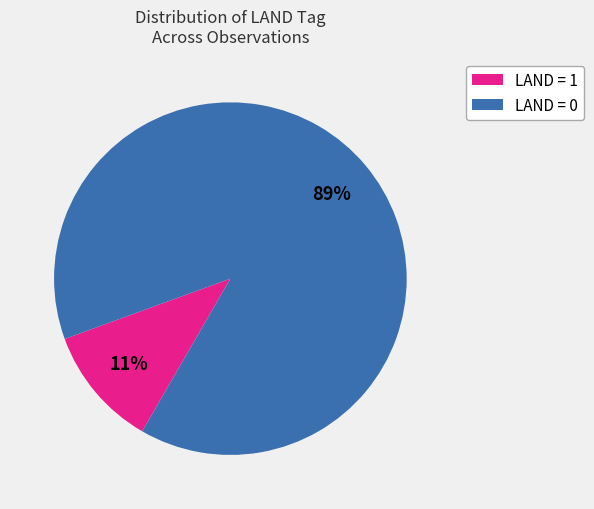

Between LAND = 0 and LAND = 1, which is larger?

LAND = 0